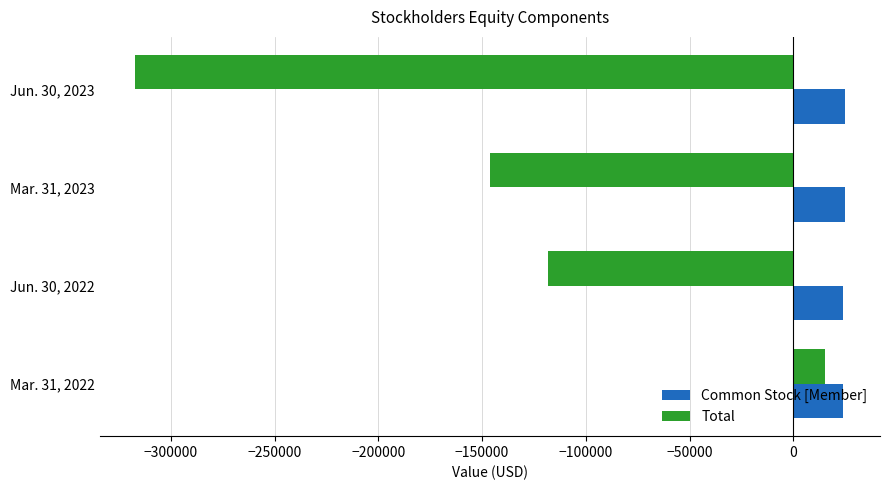

The value of Total at Mar. 31, 2023 is -146190. True or false?

True